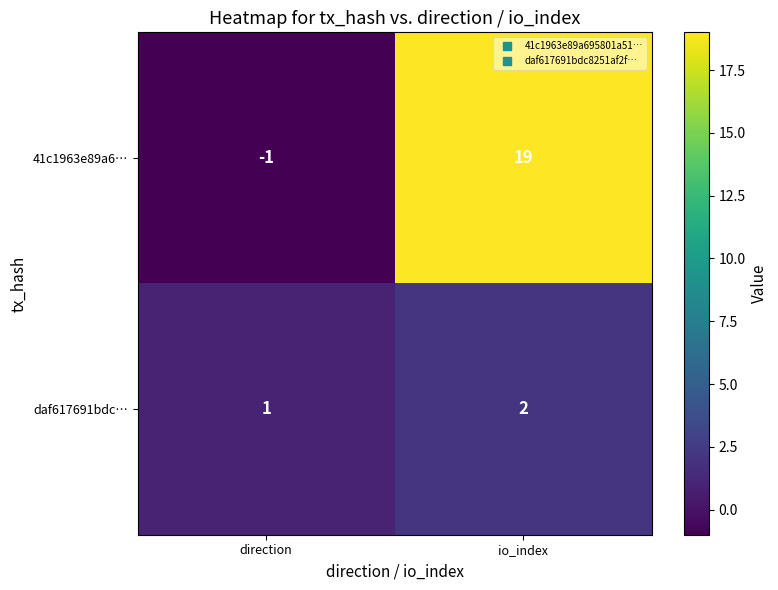

Reading right to left, list all the values displayed in this chart.

41c1963e89a6…: io_index=19	direction=-1
daf617691bdc…: io_index=2	direction=1